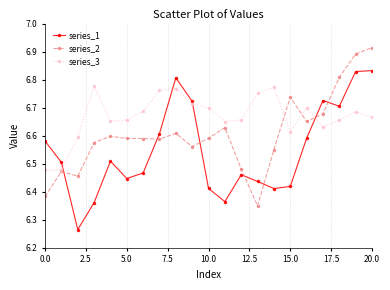

In series_1, how many points are lower than both neighbors (excluding endpoints)?

5